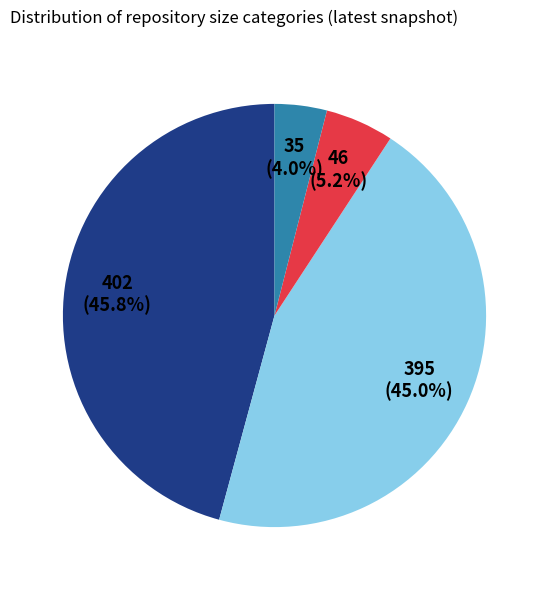

Is there any slice that represents more than half of the pie?

No